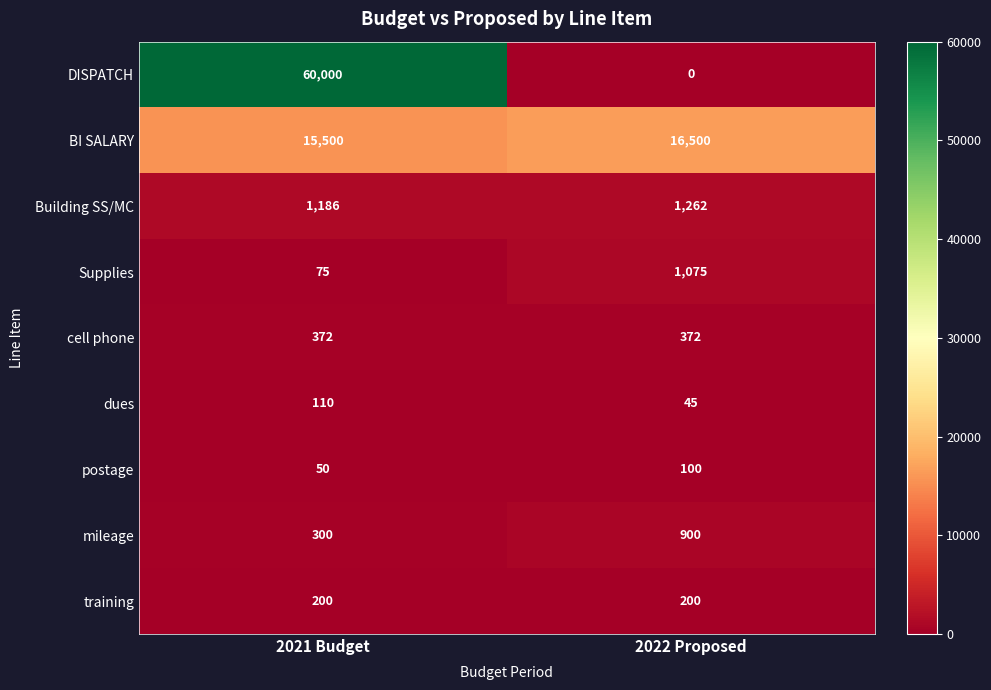

Which series has the widest spread of values?

DISPATCH